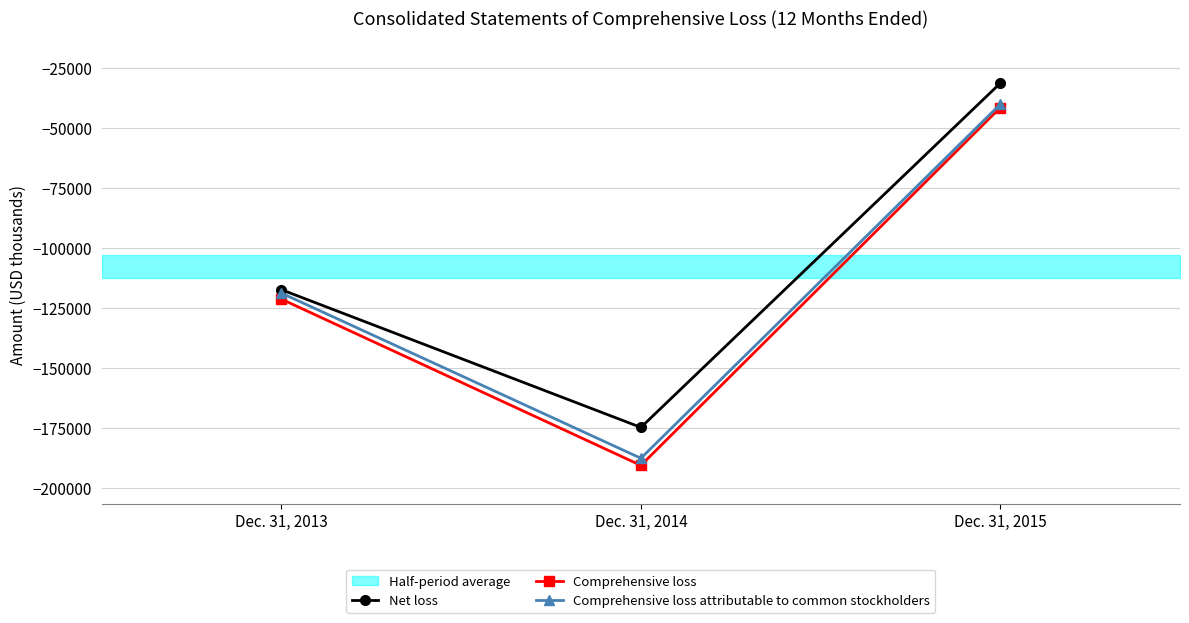

True or false: Comprehensive loss attributable to common stockholders has a value of -118765 at Dec. 31, 2013.

True